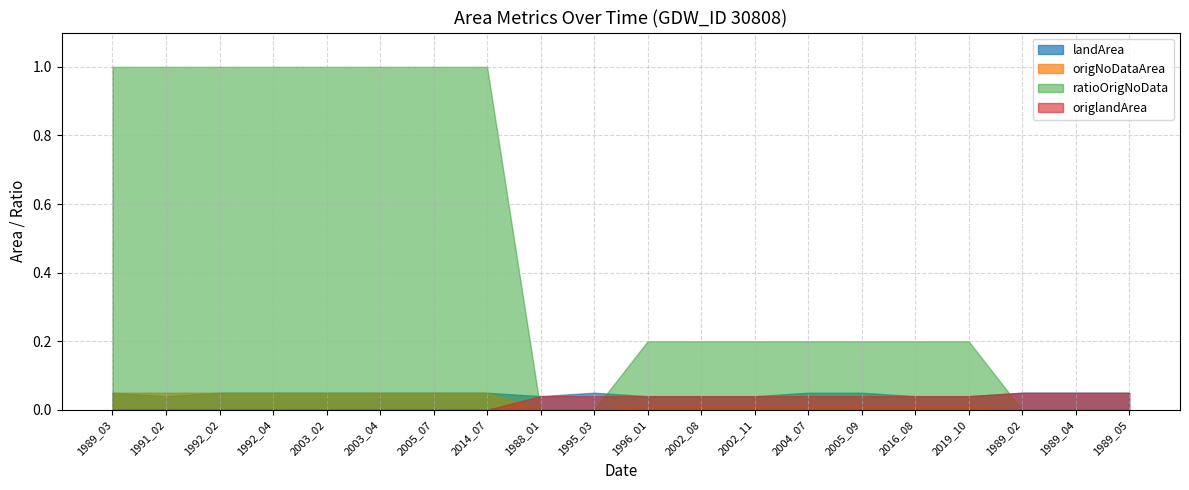

List the labels in order of origlandArea value, smallest first.

1989_03, 1991_02, 1992_02, 1992_04, 2003_02, 2003_04, 2005_07, 2014_07, 1988_01, 1995_03, 1996_01, 2002_08, 2002_11, 2004_07, 2005_09, 2016_08, 2019_10, 1989_02, 1989_04, 1989_05